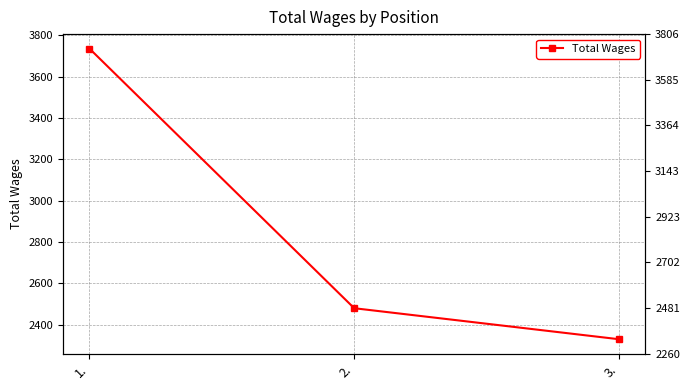

What is the label of the 1st point from the left?

1.